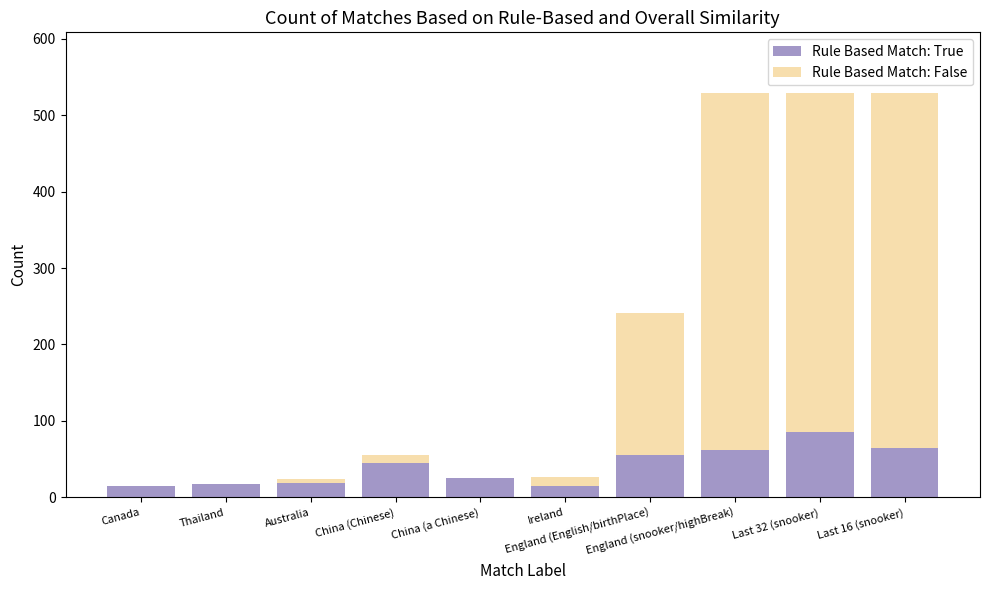

Are the bars grouped side by side (vs. stacked)?

No